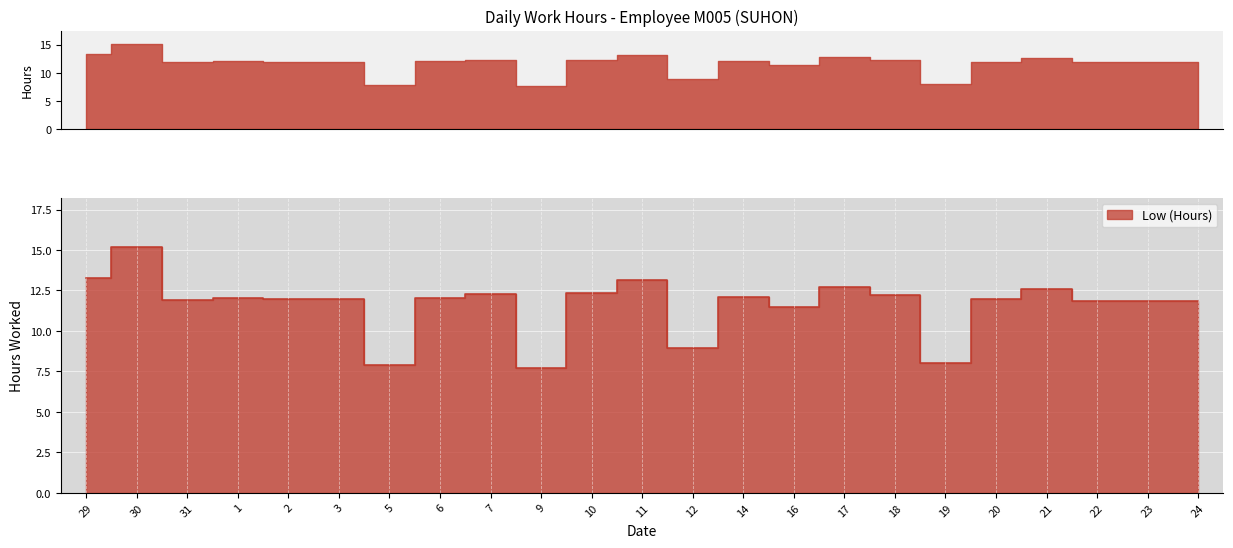

Which category has the highest value across all series?

30